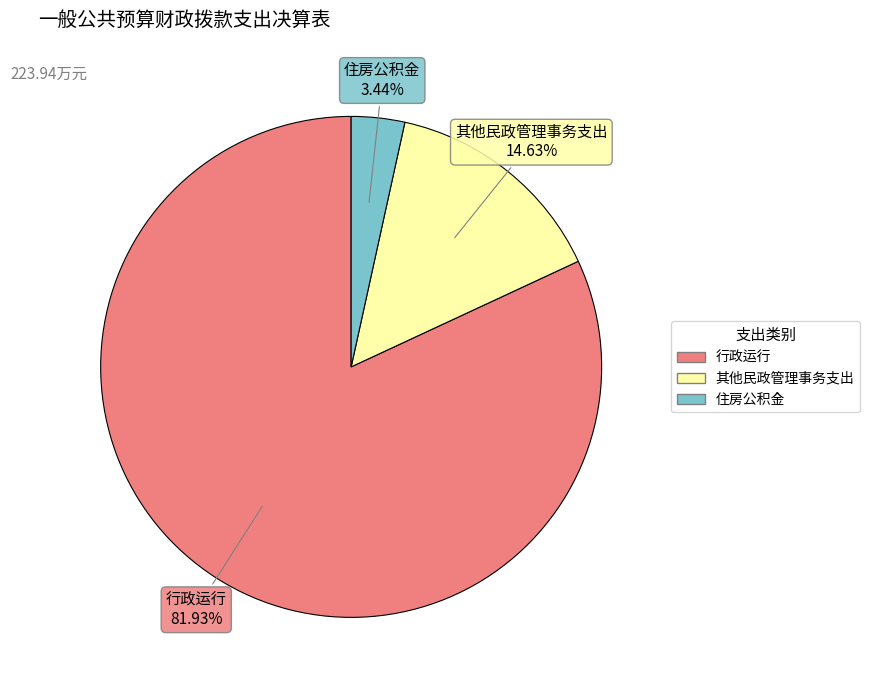

Does any single category account for the majority?

Yes